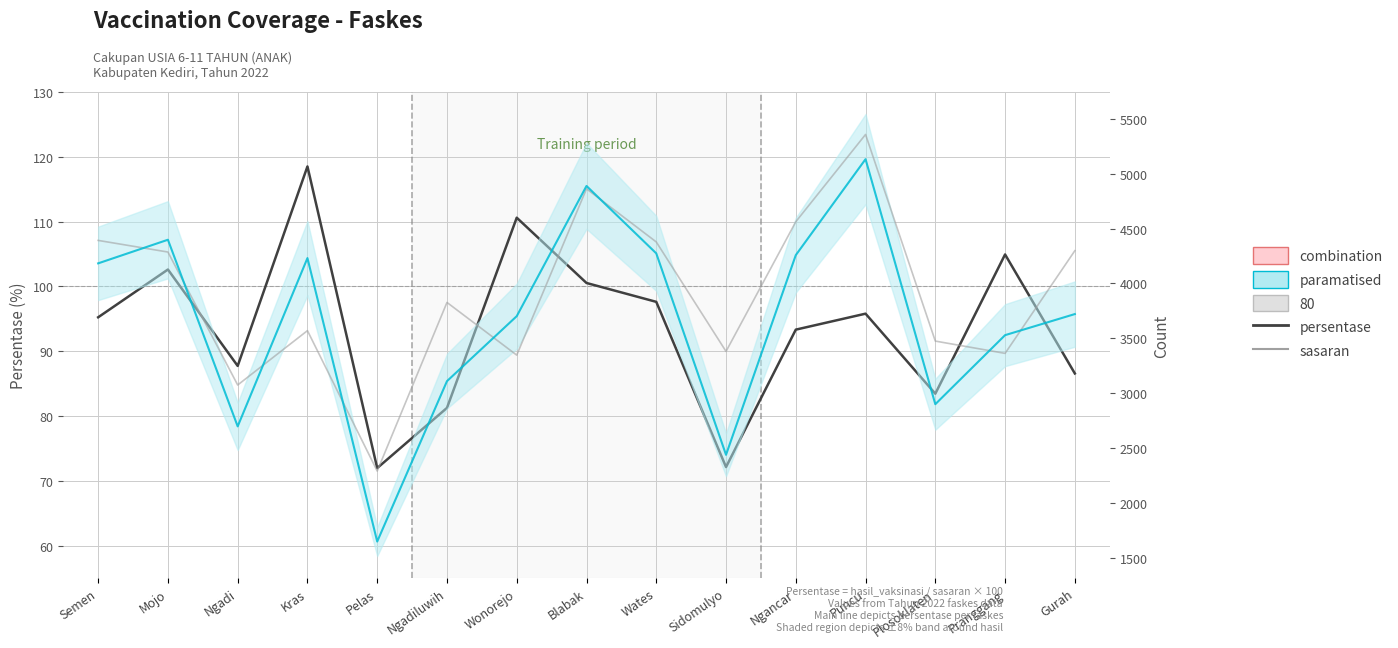

Where does the sasaran series first go above 3827?

Semen